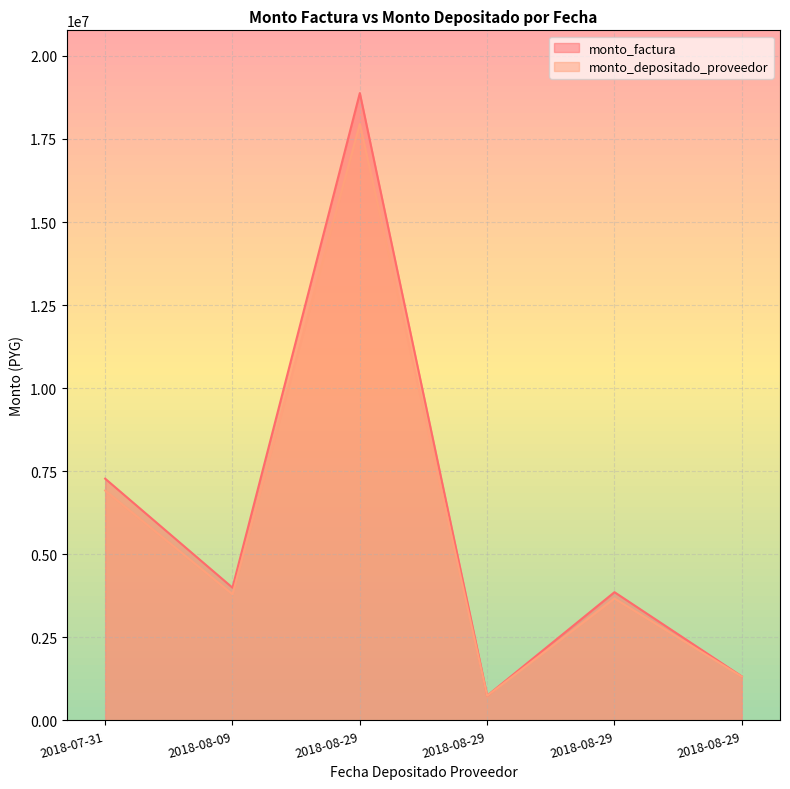

What is the difference between the maximum and minimum values in the monto_depositado_proveedor series?

17213684